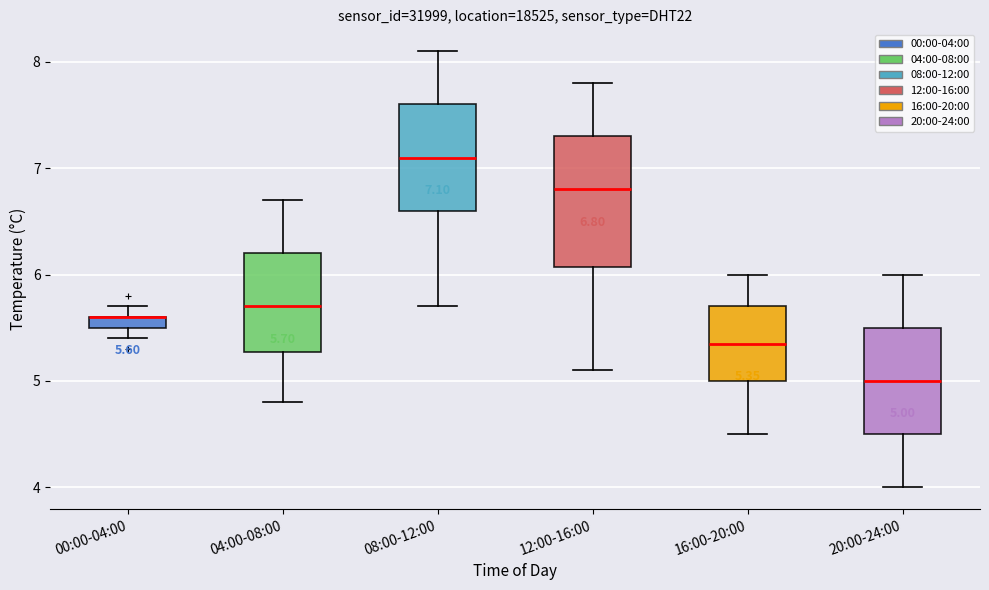

Comparing the boxes themselves (not the whiskers), which one is the tallest?

12:00-16:00